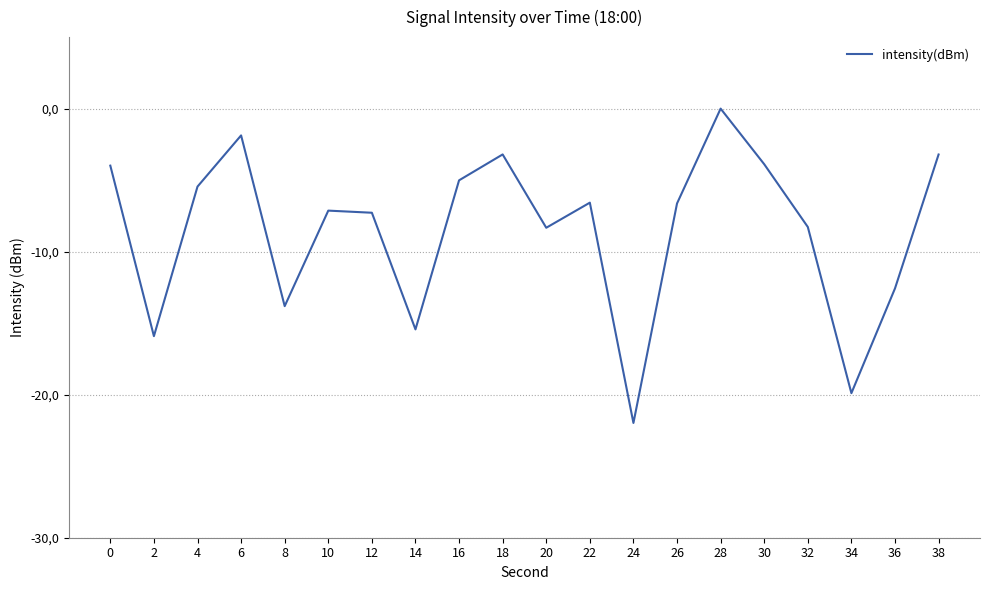

What is the change in value from 6 to 32?

-6.4